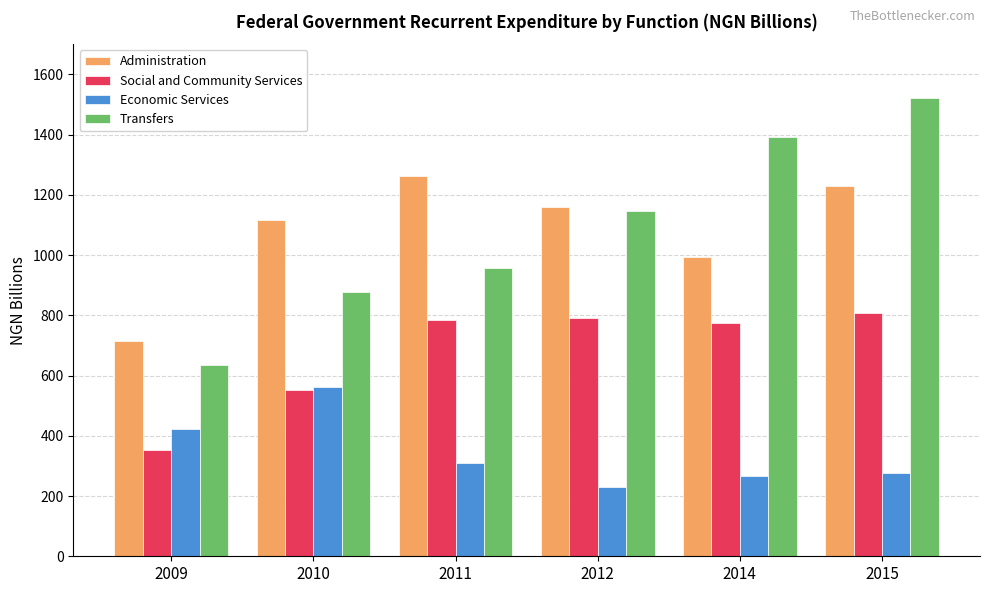

What is the average value of the Transfers series?

1088.1